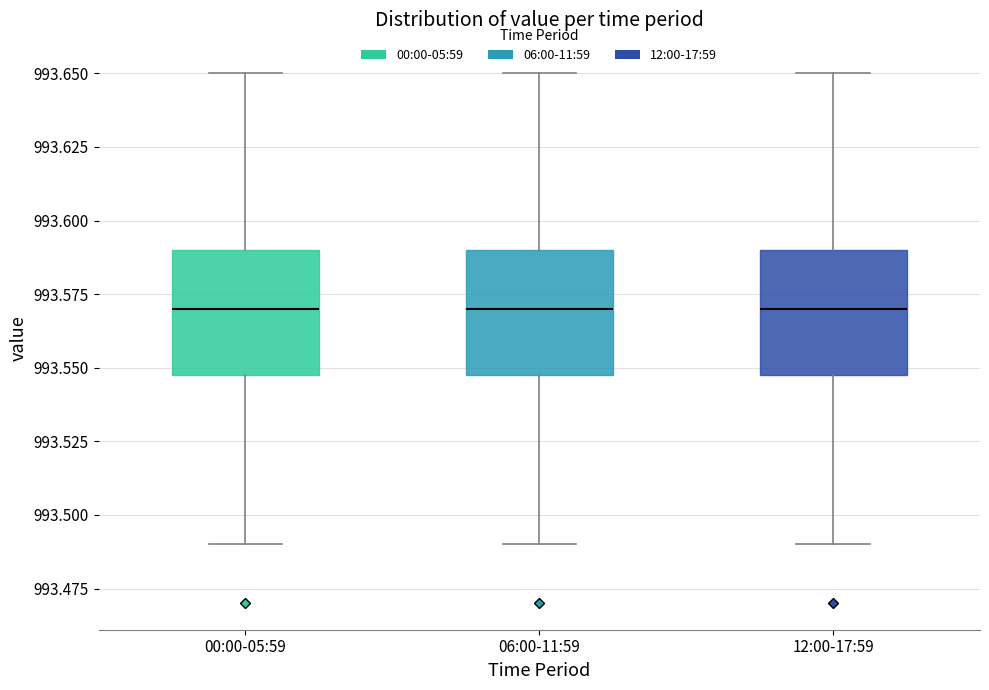

Reading left to right, read every box against the y-axis: the position of its median line, the range the box covers, and the ends of its whiskers. The values are not printed on the chart, so give them approximately, as read against the axis.

00:00-05:59: median 993.57, box 993.55 to 993.59, whiskers 993.49 to 993.65
06:00-11:59: median 993.57, box 993.55 to 993.59, whiskers 993.49 to 993.65
12:00-17:59: median 993.57, box 993.55 to 993.59, whiskers 993.49 to 993.65